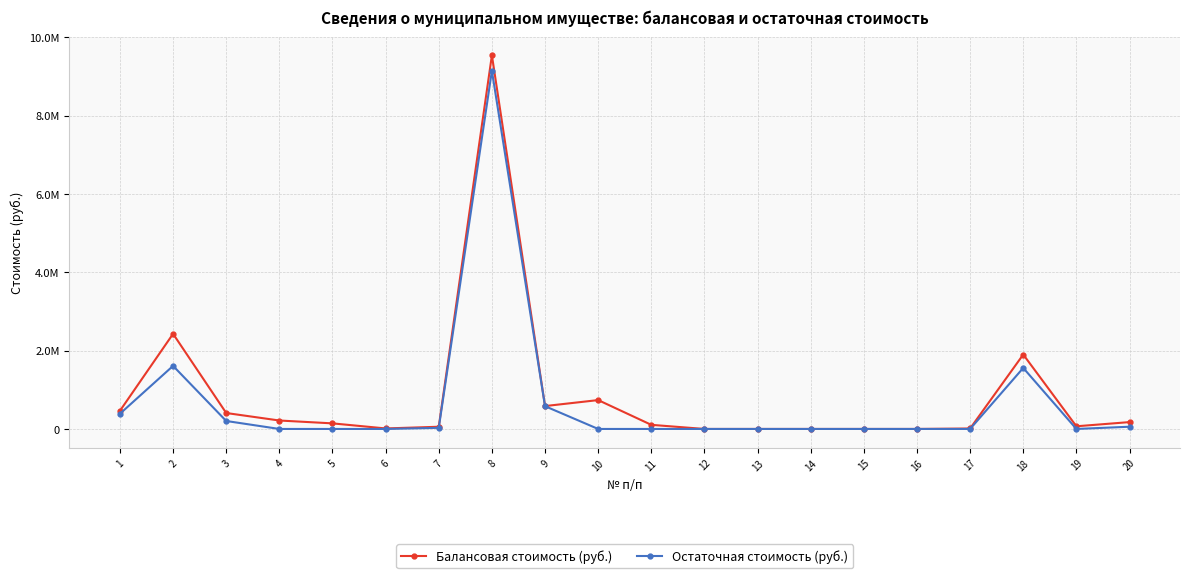

Reading right to left, list all the values displayed in this chart.

Балансовая стоимость (руб.): 175035.8	68275.2	1900038.4	11703.5	1.0	1.0	1.0	1.0	1.0	105124.5	736955.0	584410.1	9539427.9	56246.0	13126.0	142500.0	215603.0	407043.0	2428690.0	463415.6
Остаточная стоимость (руб.): 56898.6	0.0	1558031.5	0.0	0.0	0.0	0.0	0.0	0.0	0.0	0.0	581163.3	9143943.4	28195.8	0.0	0.0	0.0	203521.5	1610244.0	388138.6